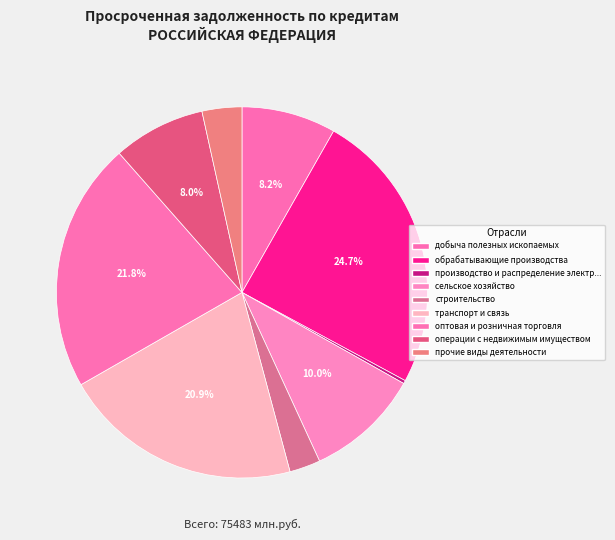

Combined, what portion of the pie is оптовая и розничная торговля and строительство?

24.5%